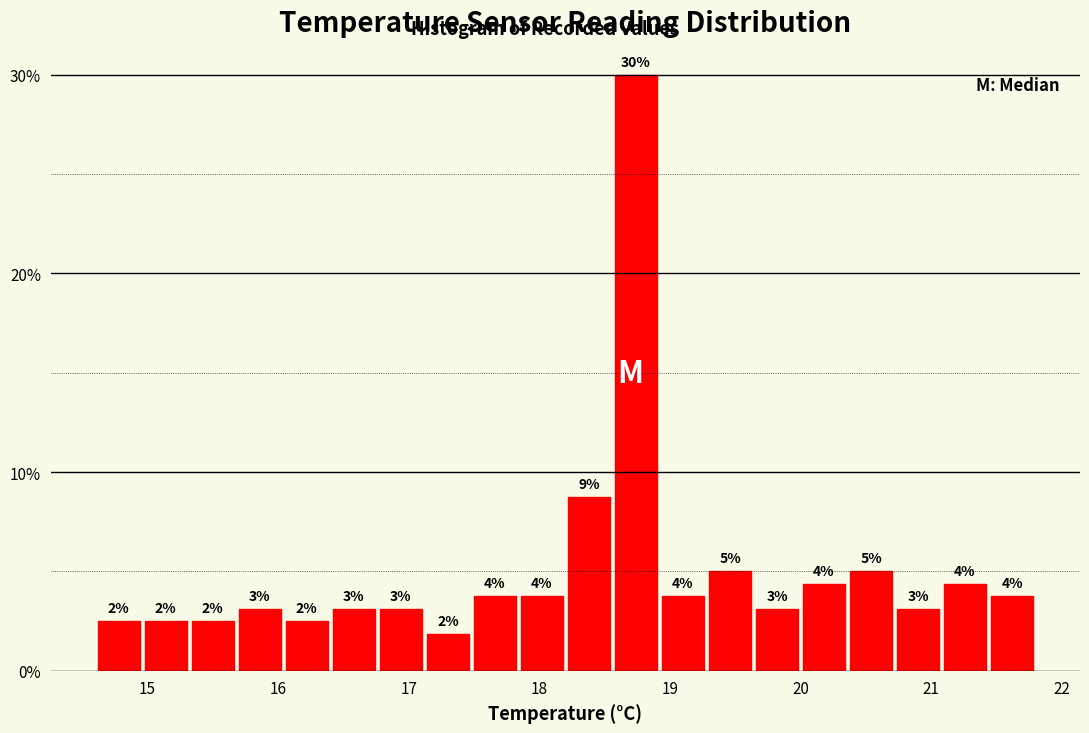

Read against the x-axis, roughly where is the centre of the tallest bar?

18.7